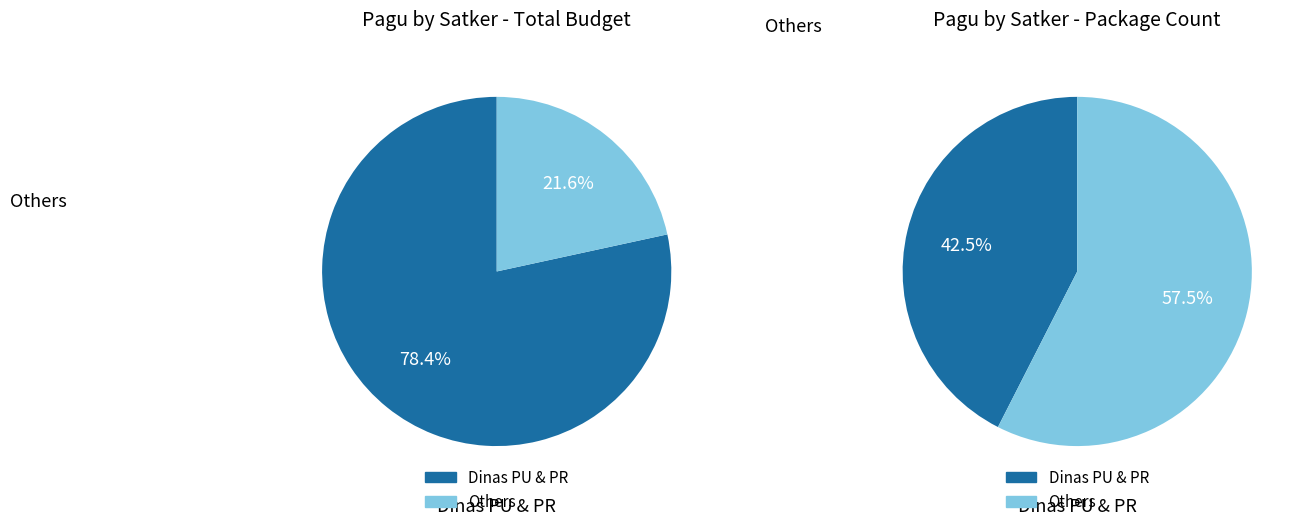

What is the largest slice in the pie chart?

Dinas Pekerjaan Umum dan Penataan Ruang